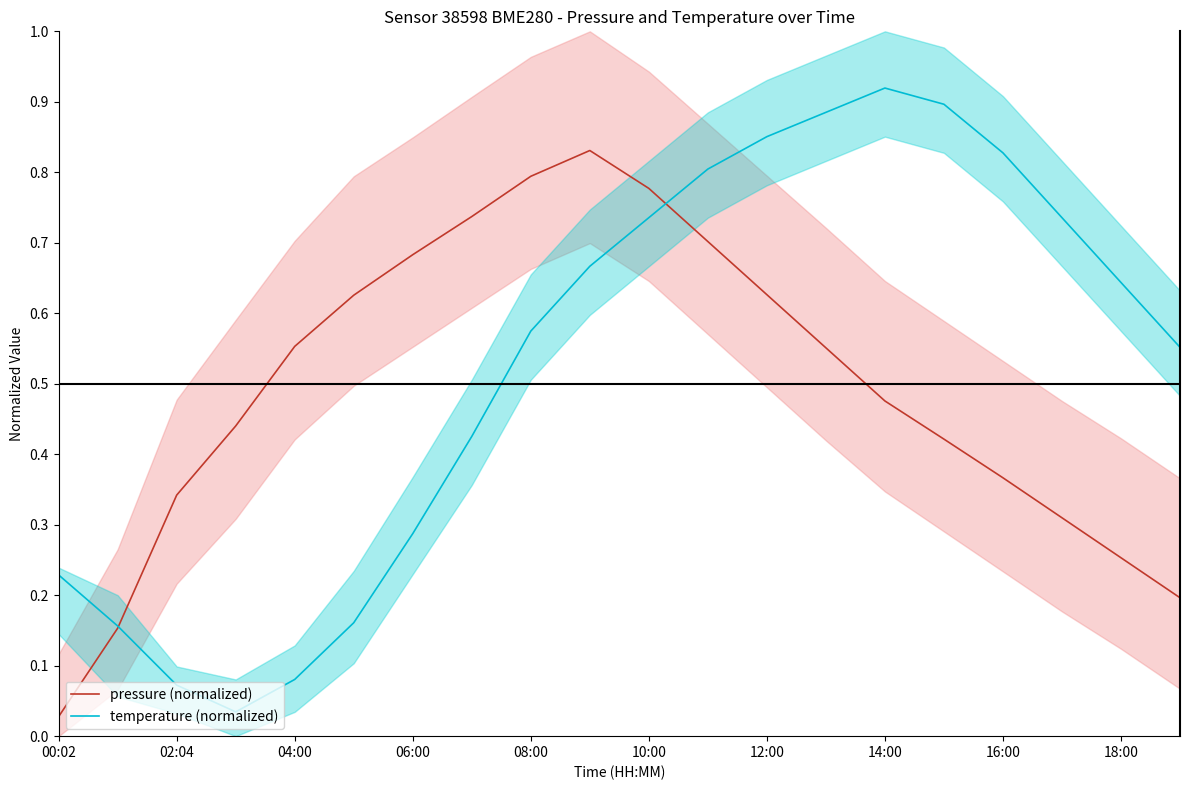

What is the value of the pressure (normalized) point at the 11th from the left?

0.8